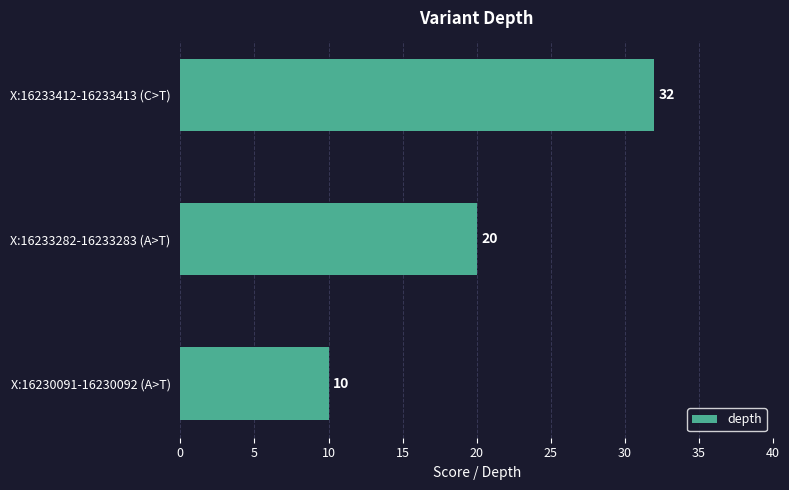

How many values are below 20?

1